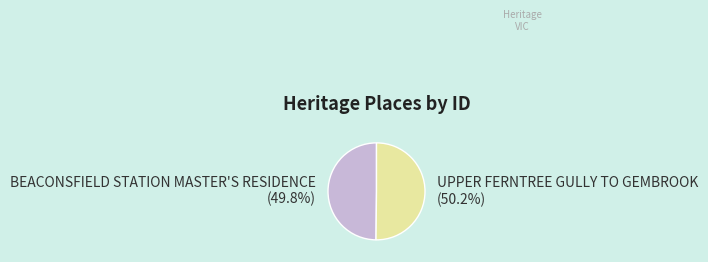

To the nearest percent, what is the combined percentage of BEACONSFIELD STATION MASTER'S RESIDENCE and UPPER FERNTREE GULLY TO GEMBROOK?

100%